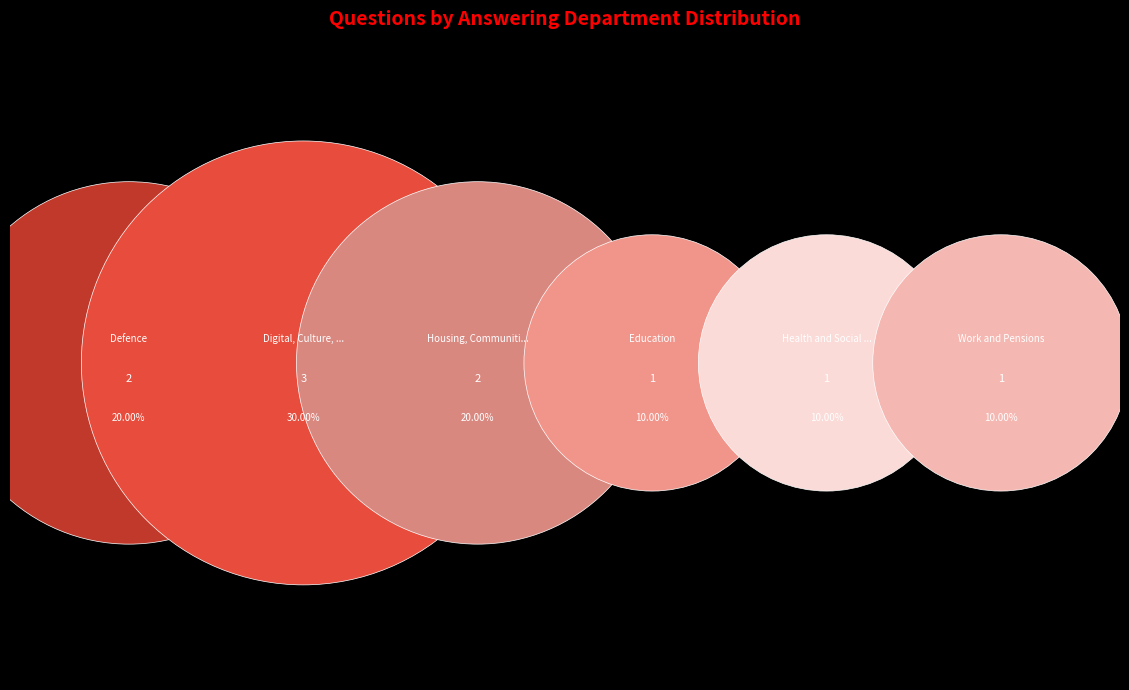

What is the change in value from Digital, Culture, Media and Sport to Work and Pensions?

-2